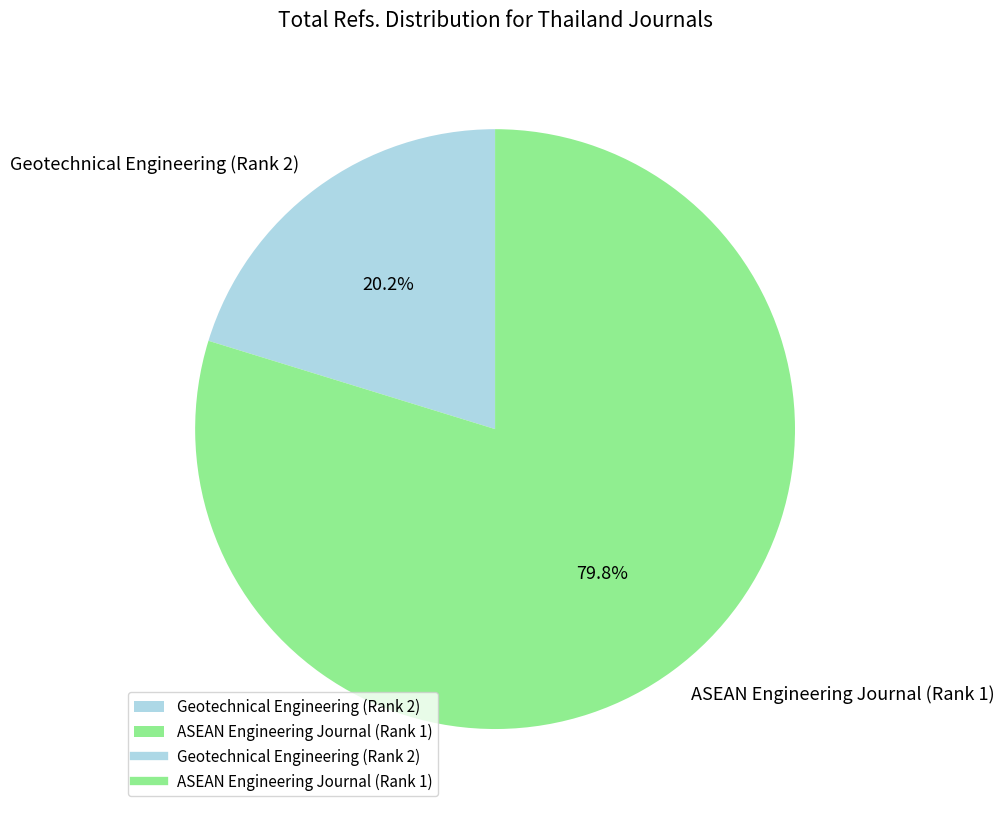

Is the sum of ASEAN Engineering Journal (Rank 1) and Geotechnical Engineering (Rank 2) greater than half?

Yes